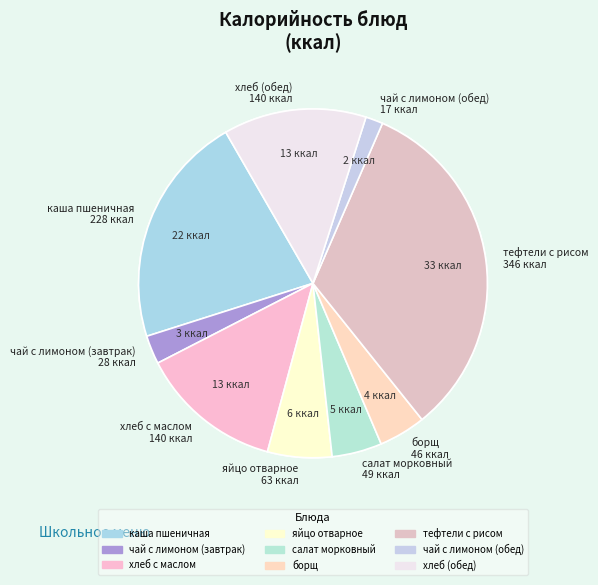

What percentage is the хлеб с маслом slice, to the nearest percent?

13%